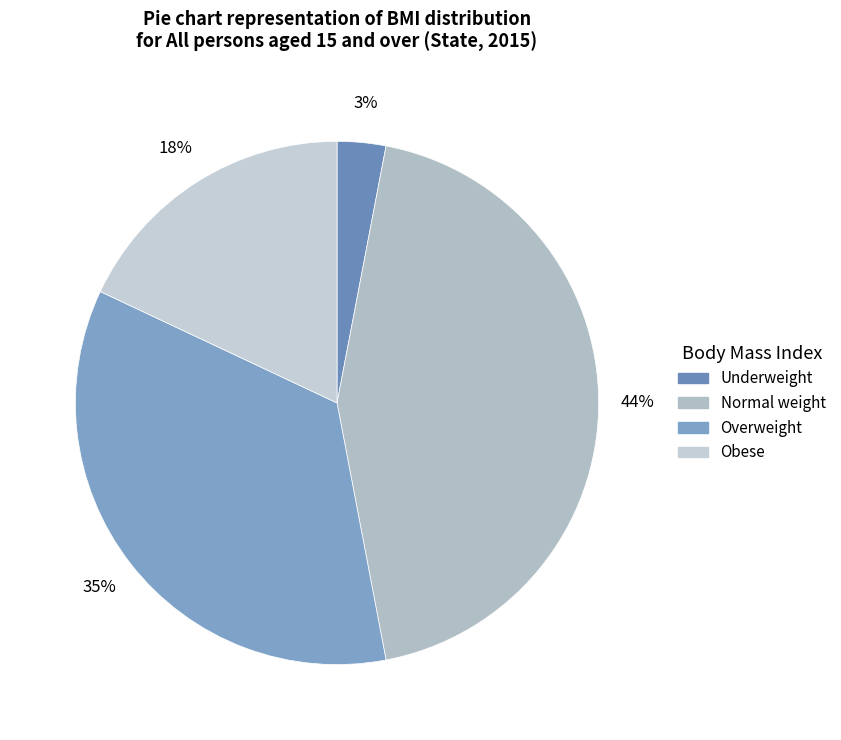

Combined, do Underweight and Obese account for over 50%?

No